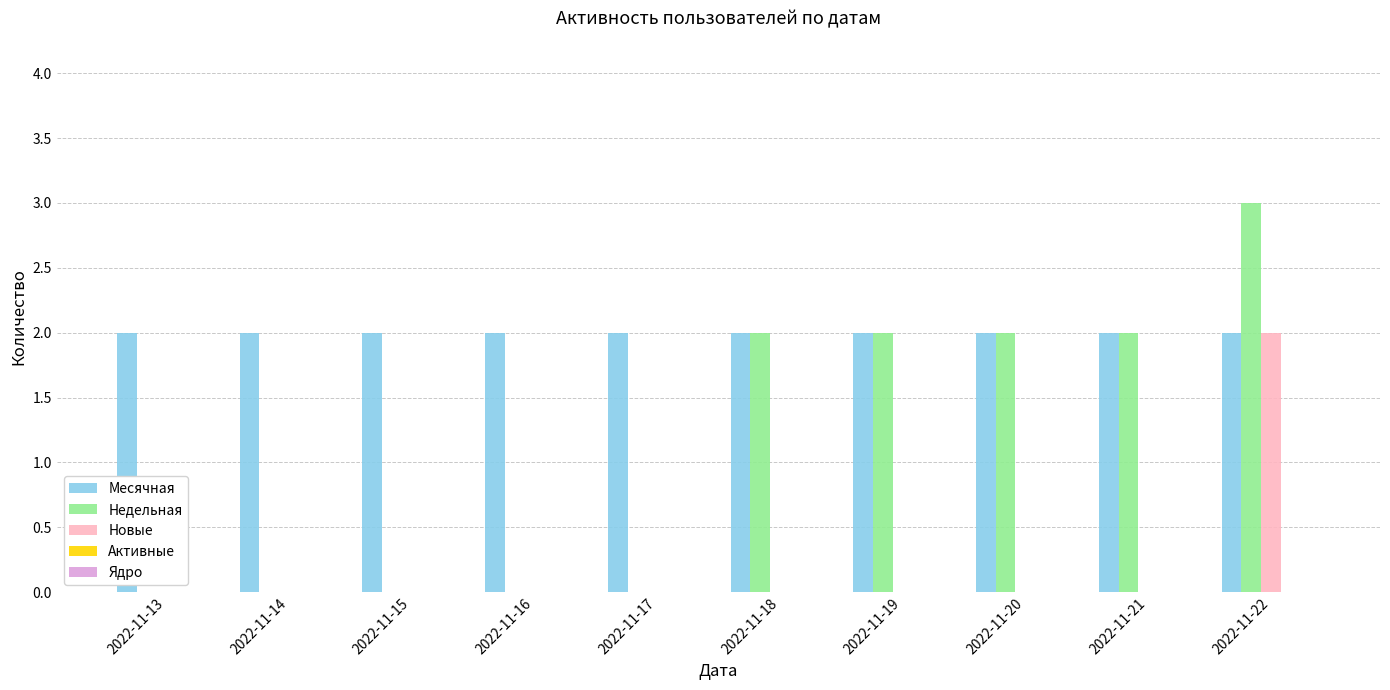

Is the value of Месячная at 2022-11-22 greater than the value of Недельная at 2022-11-17?

Yes